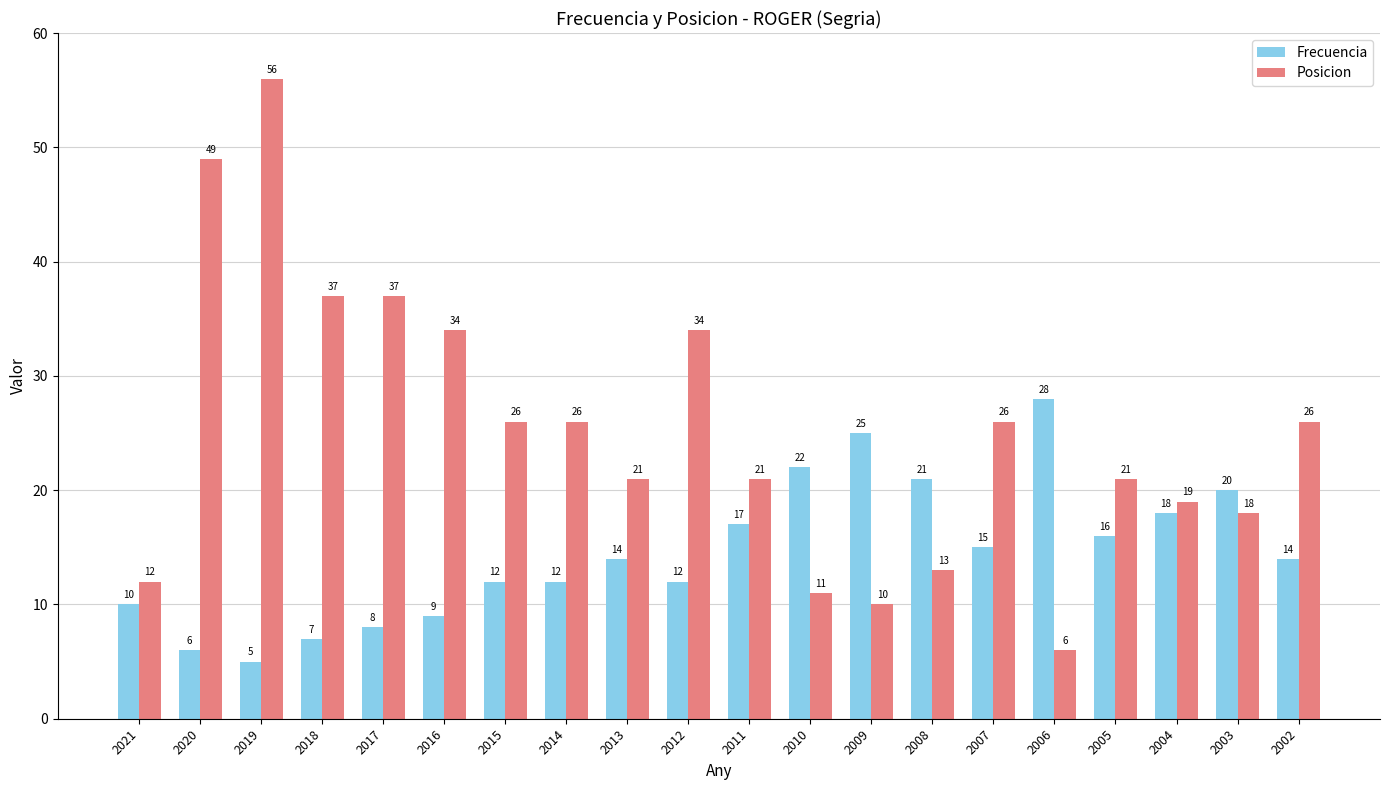

Reading left to right, transcribe all the data shown in this chart.

Frecuencia: 2021=10	2020=6	2019=5	2018=7	2017=8	2016=9	2015=12	2014=12	2013=14	2012=12	2011=17	2010=22	2009=25	2008=21	2007=15	2006=28	2005=16	2004=18	2003=20	2002=14
Posicion: 2021=12	2020=49	2019=56	2018=37	2017=37	2016=34	2015=26	2014=26	2013=21	2012=34	2011=21	2010=11	2009=10	2008=13	2007=26	2006=6	2005=21	2004=19	2003=18	2002=26